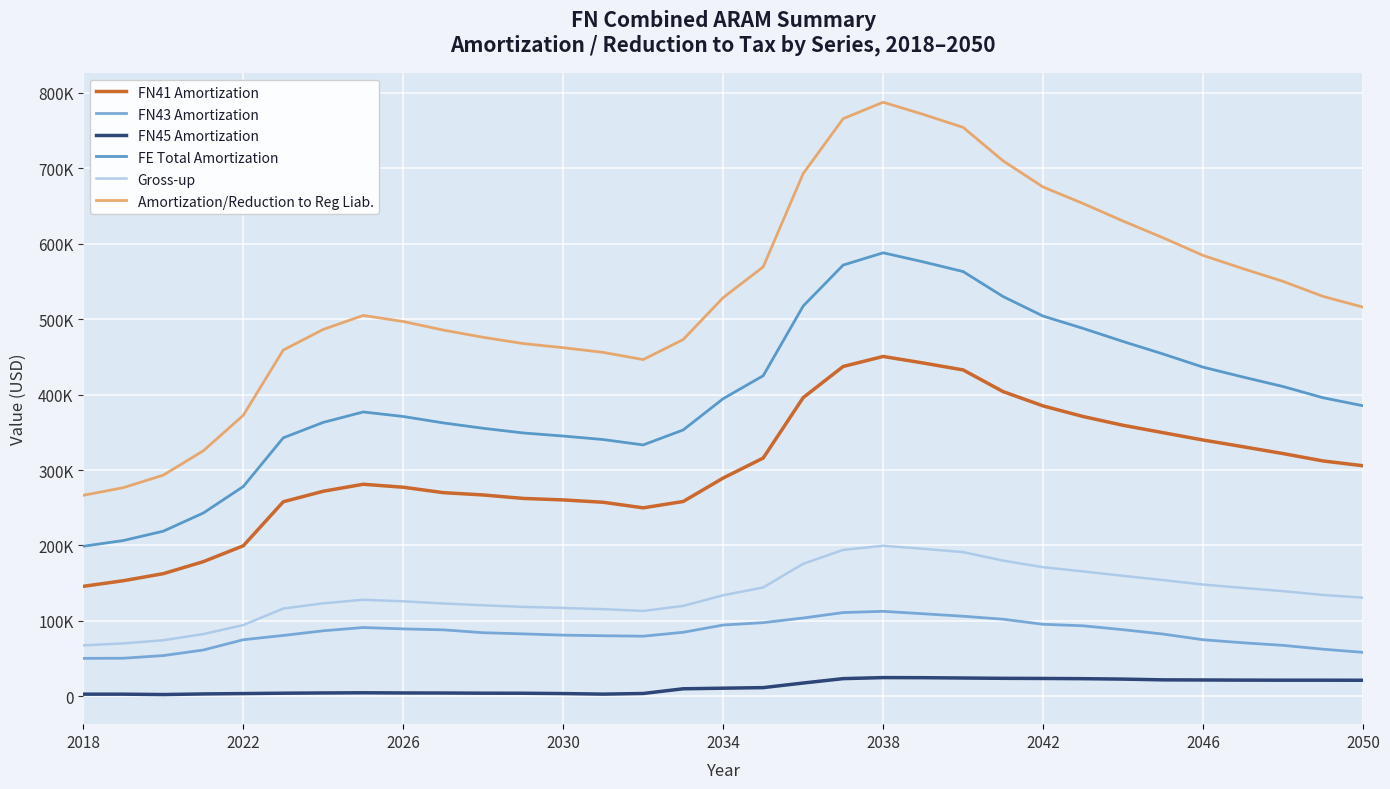

True or false: FN43 Amortization and Amortization/Reduction to Reg Liab. intersect in this chart.

False